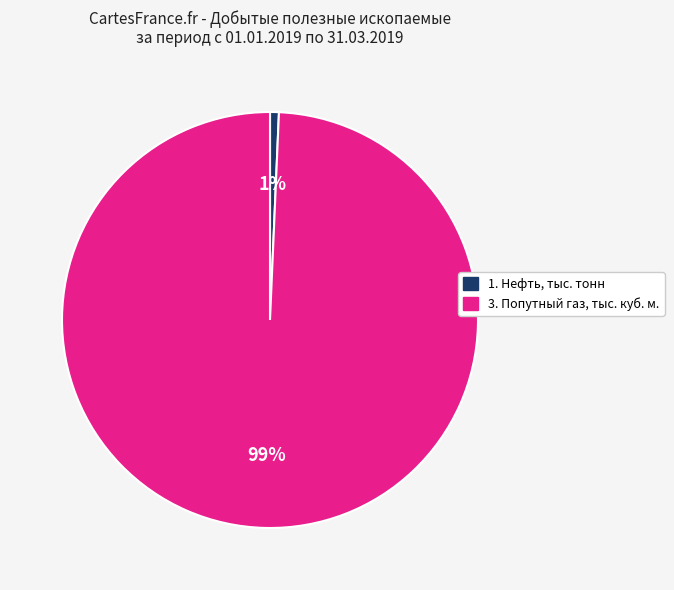

Which slice is the smallest?

1. Нефть, тыс. тонн